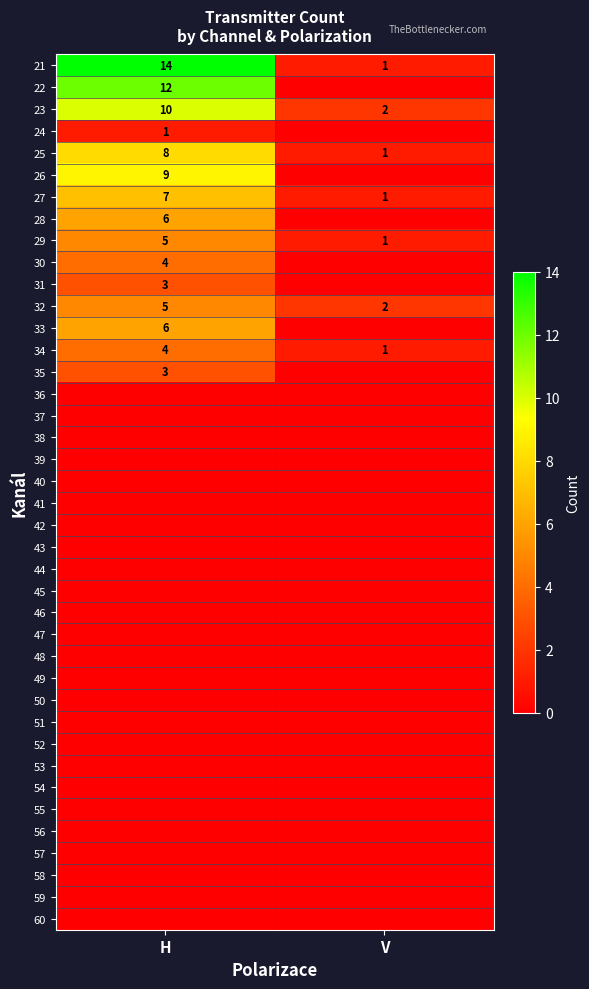

What is the sum of all 21 values?

15